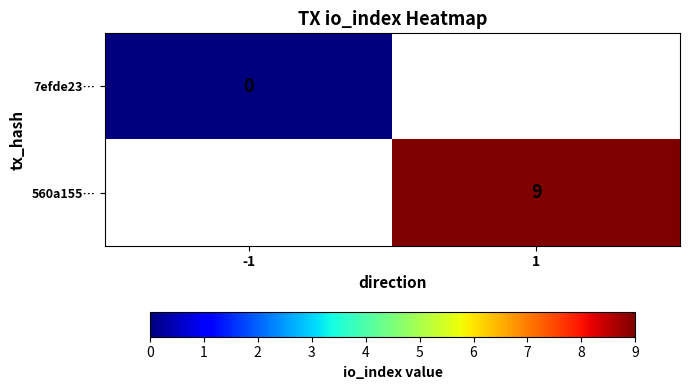

Is it true that 560a155… equals 9 at 1?

True